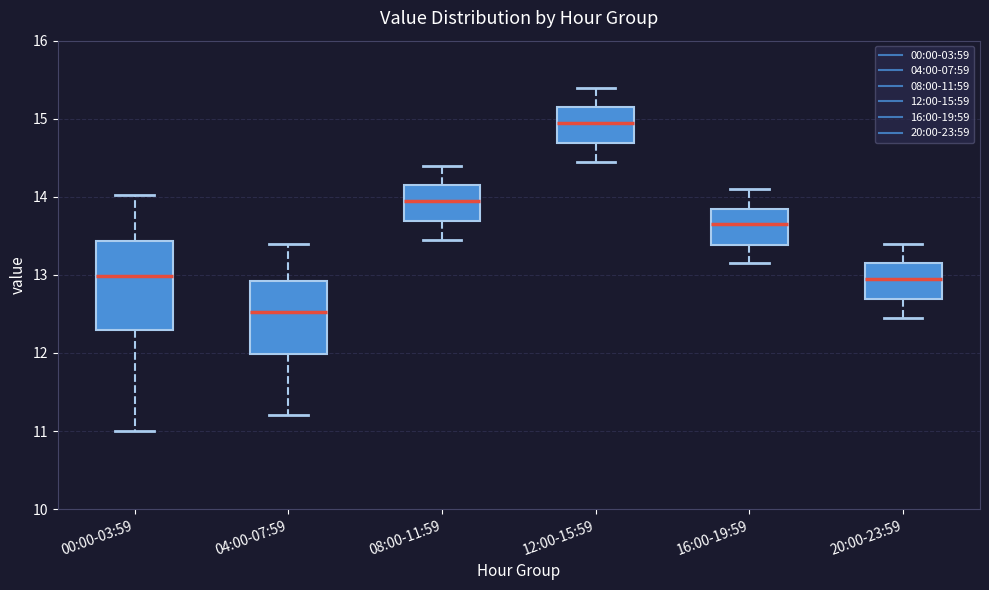

Reading left to right, read every box against the y-axis: the position of its median line, the range the box covers, and the ends of its whiskers. The values are not printed on the chart, so give them approximately, as read against the axis.

00:00-03:59: median 13.0, box 12.3 to 13.4, whiskers 11.0 to 14.0
04:00-07:59: median 12.5, box 12.0 to 12.9, whiskers 11.2 to 13.4
08:00-11:59: median 14.0, box 13.7 to 14.2, whiskers 13.5 to 14.4
12:00-15:59: median 15.0, box 14.7 to 15.2, whiskers 14.5 to 15.4
16:00-19:59: median 13.7, box 13.4 to 13.9, whiskers 13.2 to 14.1
20:00-23:59: median 13.0, box 12.7 to 13.2, whiskers 12.5 to 13.4